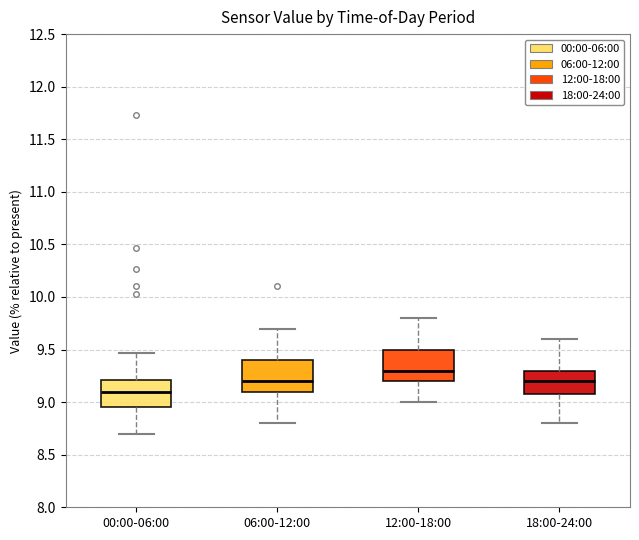

Where is the lower edge of the box for 00:00-06:00 on the y-axis? The values are not printed on the chart, so give them approximately, as read against the axis.

8.95